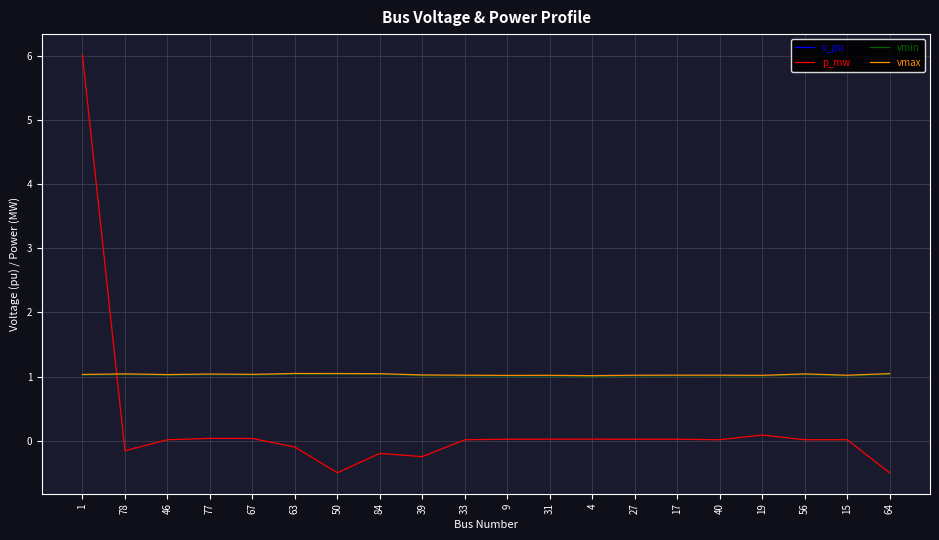

How many lines are shown in the chart?

4